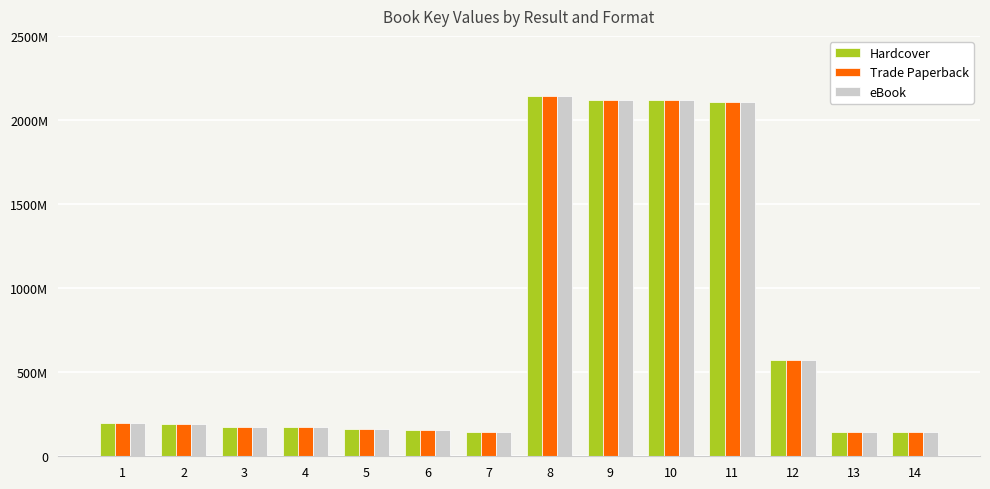

True or false: Hardcover has a value of 207502907 at 7.

False